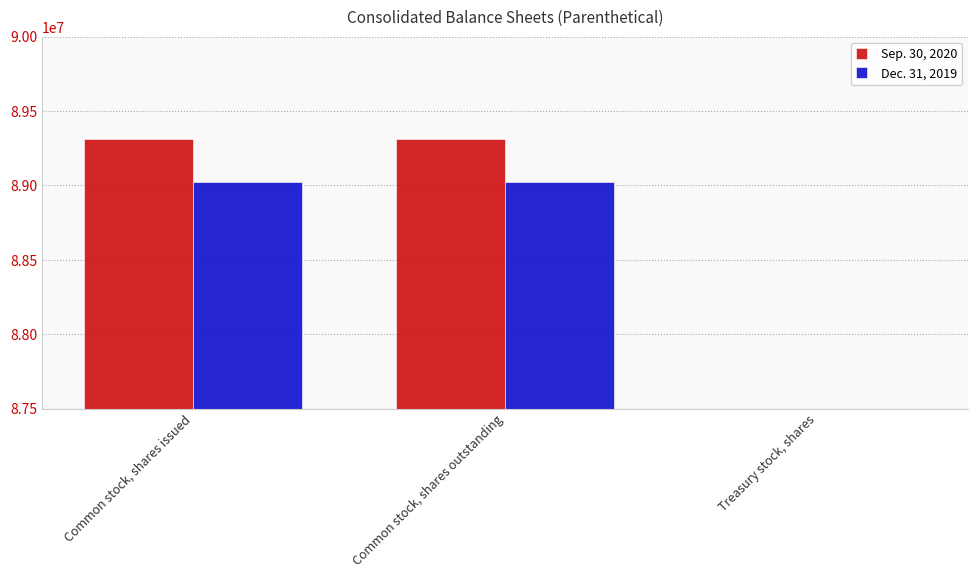

Reading left to right, what are all the values shown in this chart?

Sep. 30, 2020: 89311000	89311000	2956000
Dec. 31, 2019: 89020000	89020000	3068000